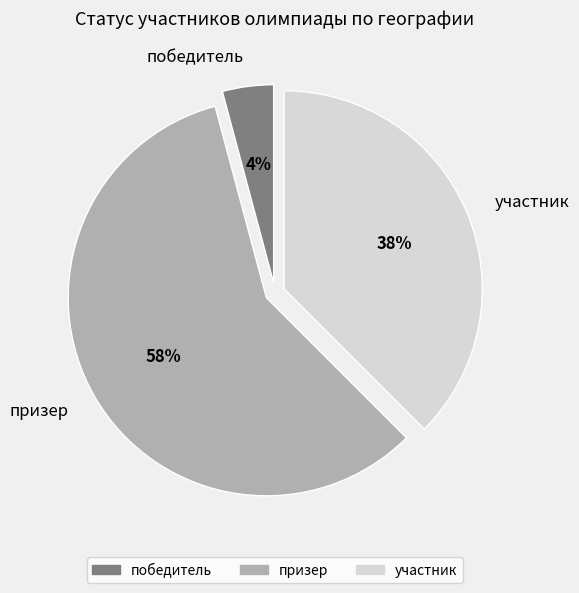

To the nearest percent, what is the average slice percentage?

33%